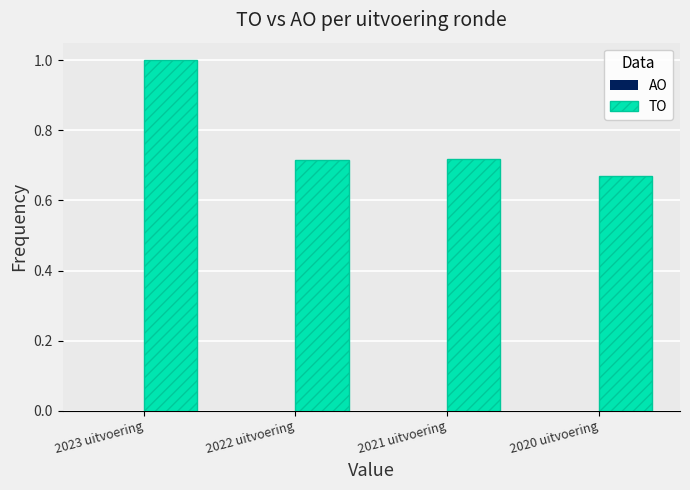

The value at 2023 uitvoering is 1.7. True or false?

False